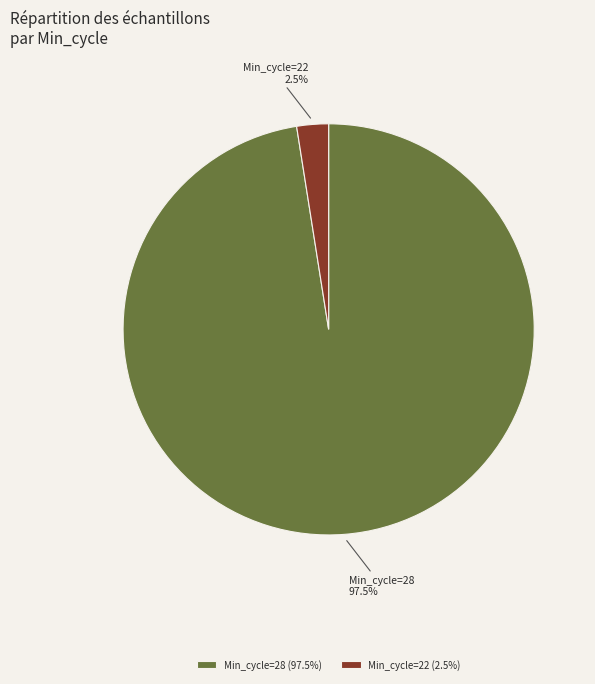

Between Min_cycle=22 and Min_cycle=28, which is larger?

Min_cycle=28